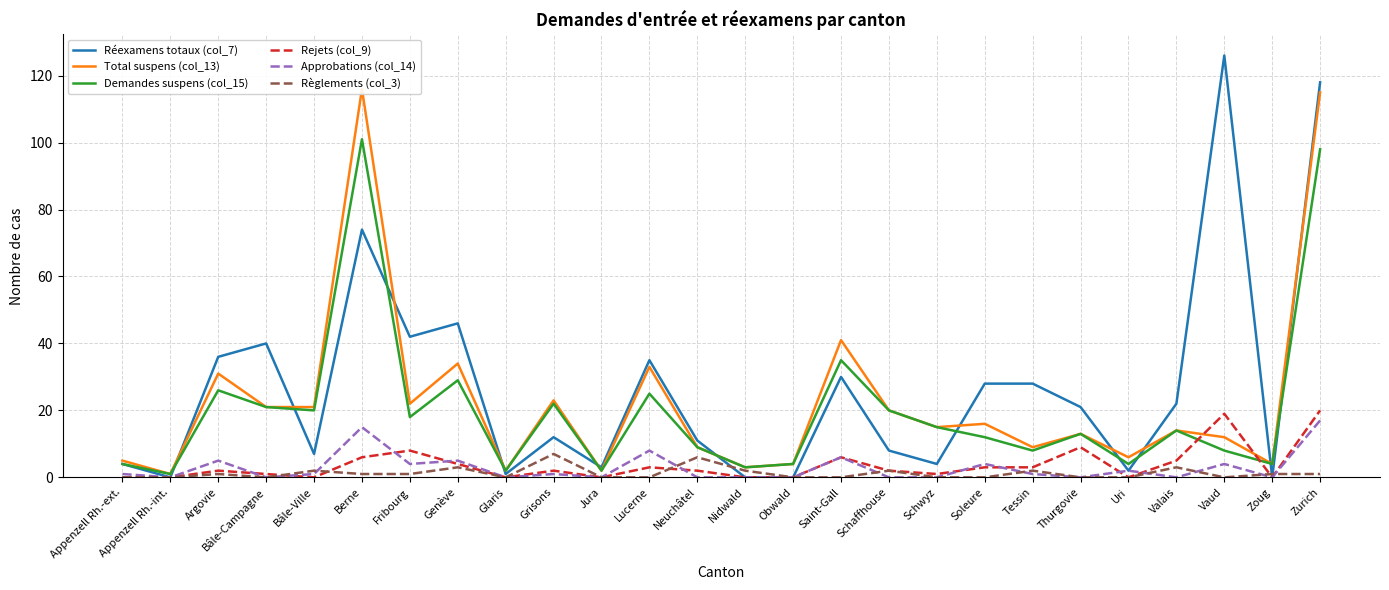

True or false: Total suspens (col_13) and Règlements (col_3) cross at least once.

False